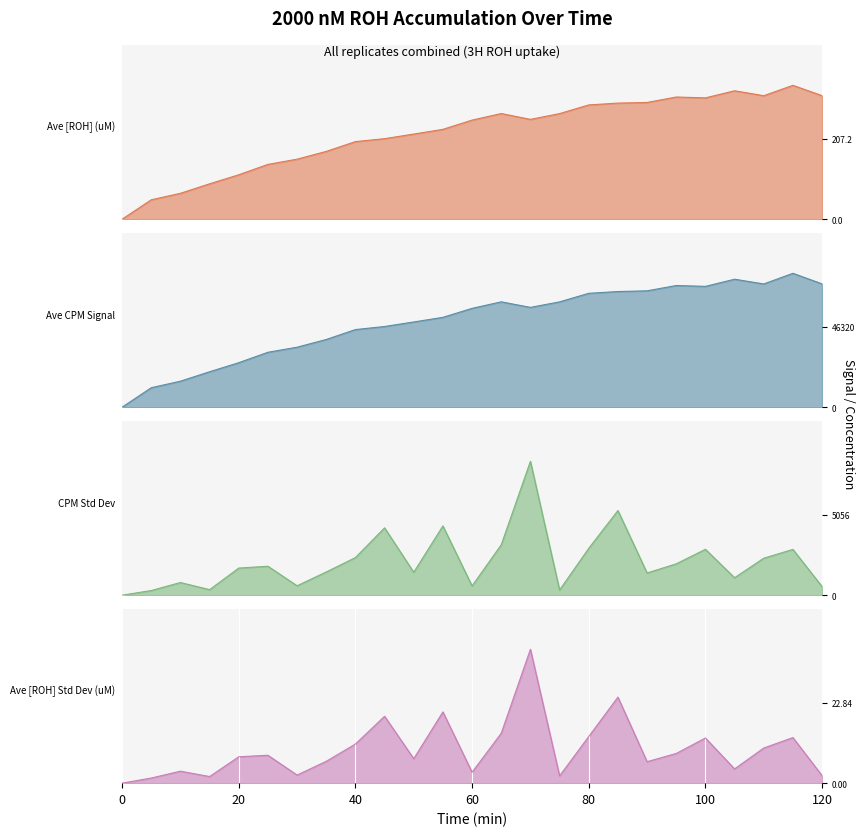

How many values in the Ave [ROH] (uM) series exceed 255?

13